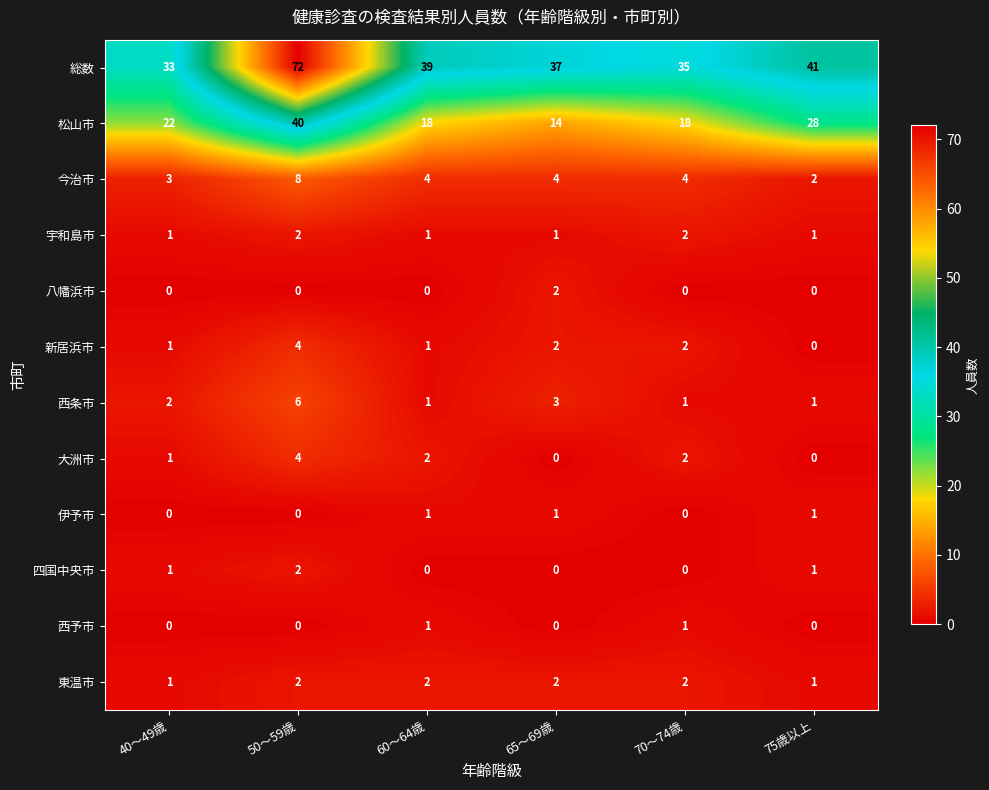

How many data points does each series have?

6